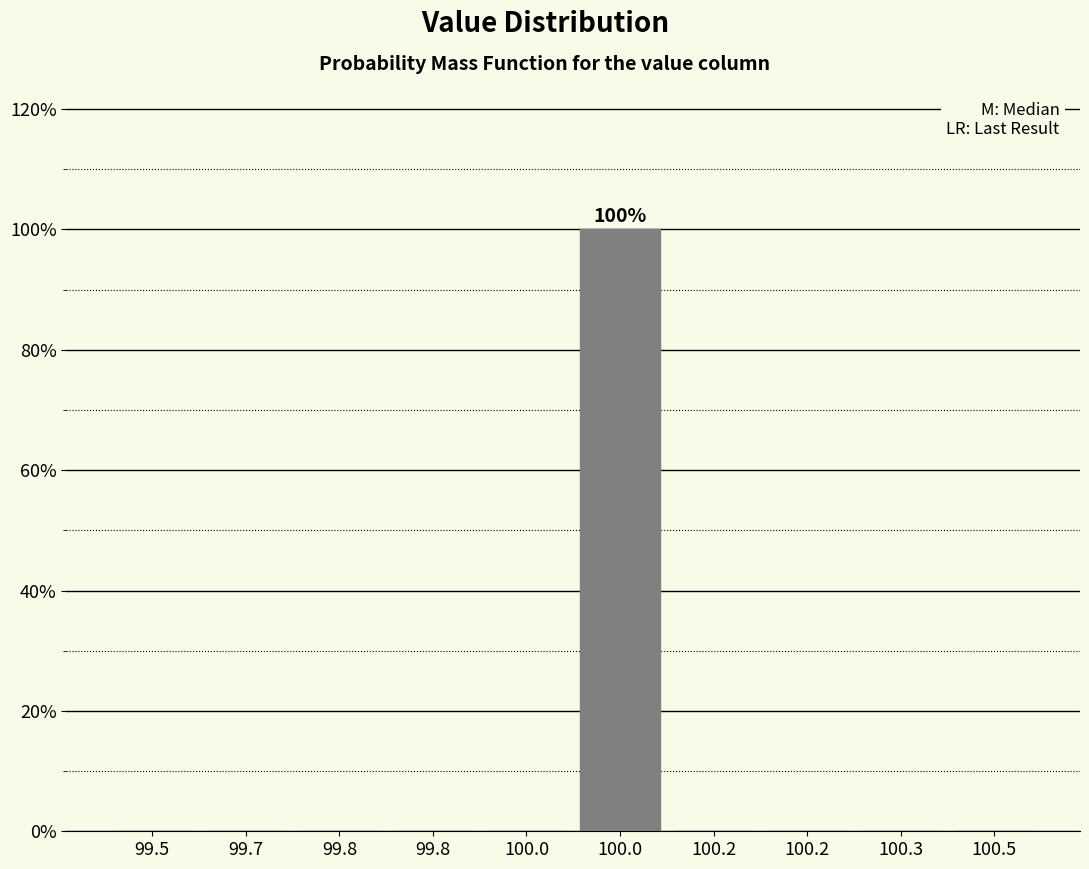

How many series are shown in this chart?

1